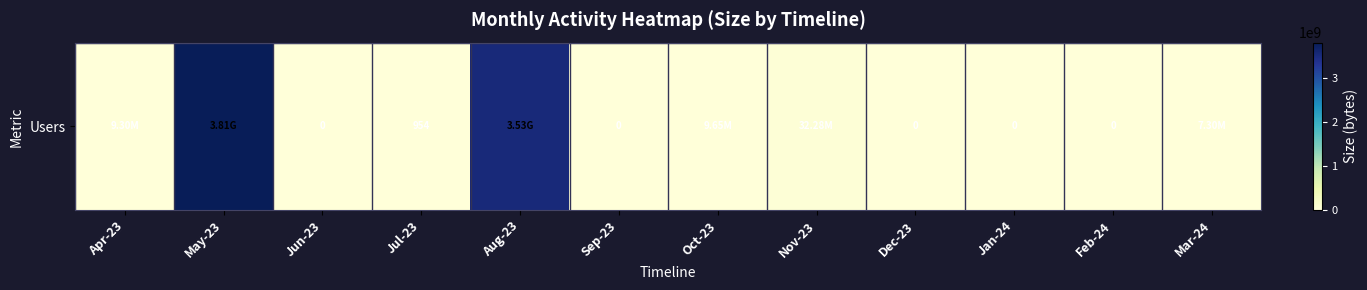

Count the number of data series in this chart.

1